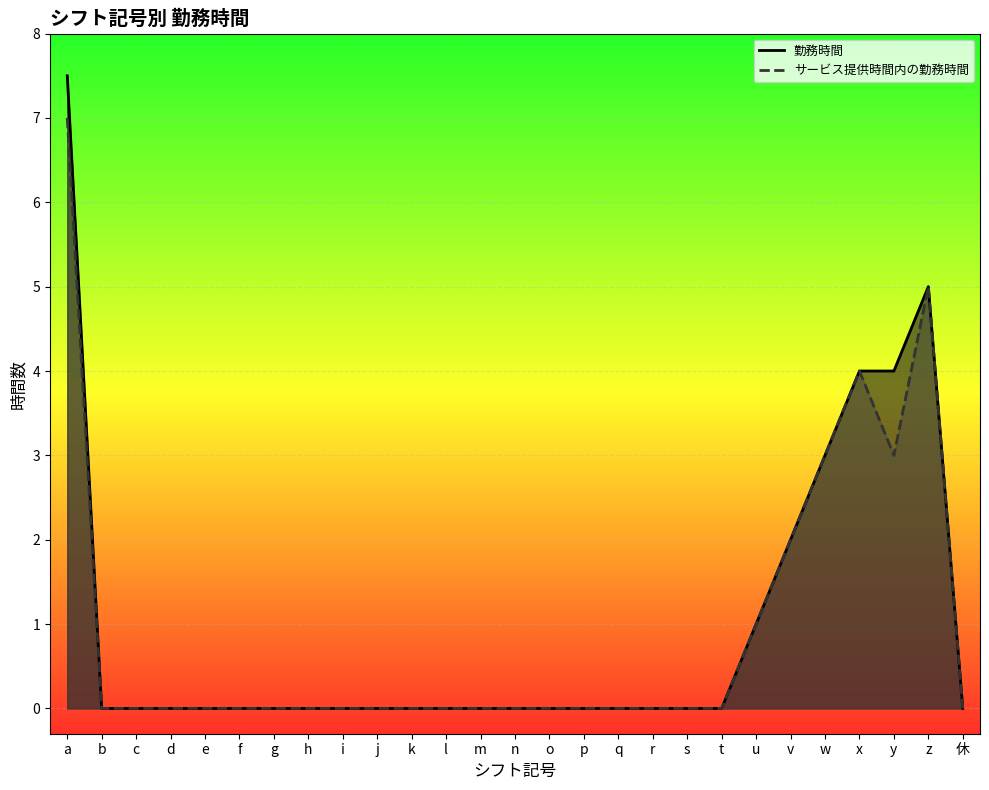

At which category does サービス提供時間内の勤務時間 reach its first local peak?

x